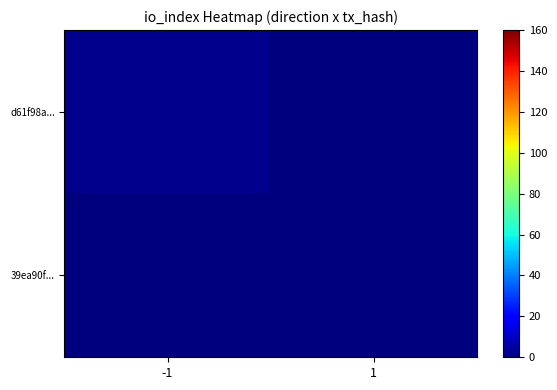

At which category is the sum across all series the highest?

-1